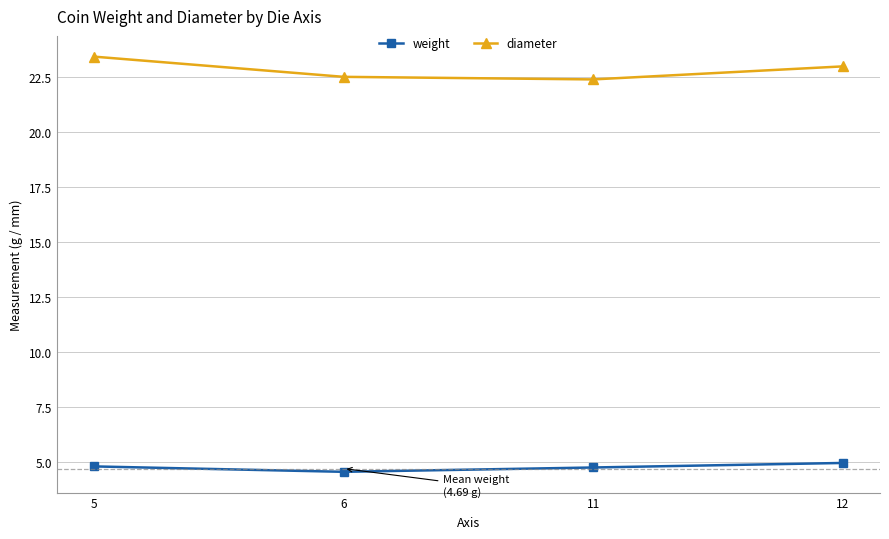

What is the difference between the highest and lowest values at 6?

18.0